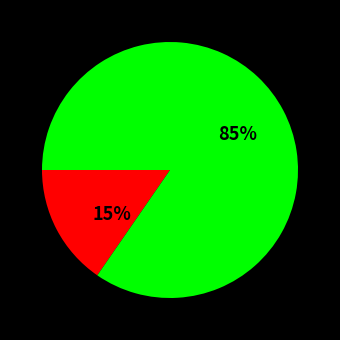

Is there a majority slice in this chart?

Yes